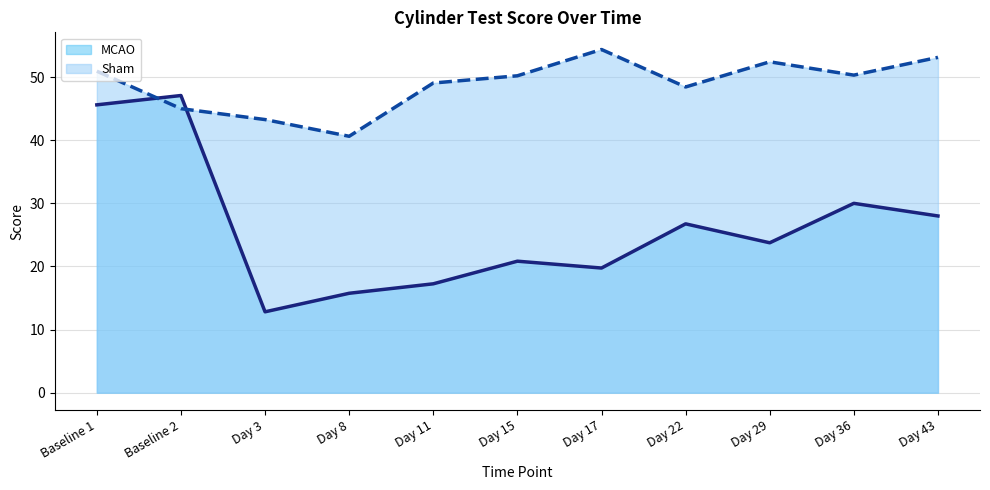

What is the average value of the MCAO series?

26.1